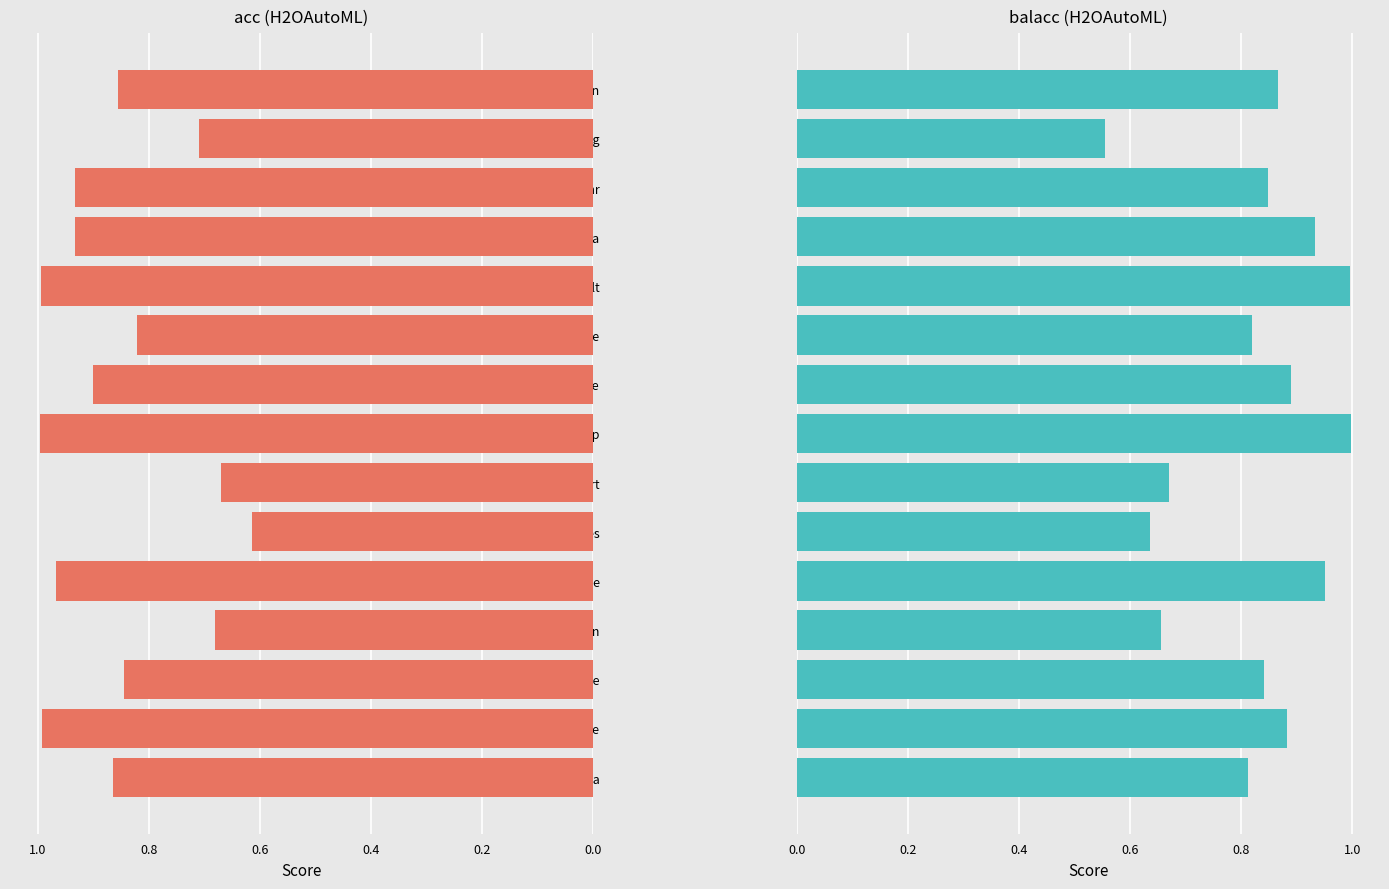

List the series in order of their peak value, highest first.

balacc, acc